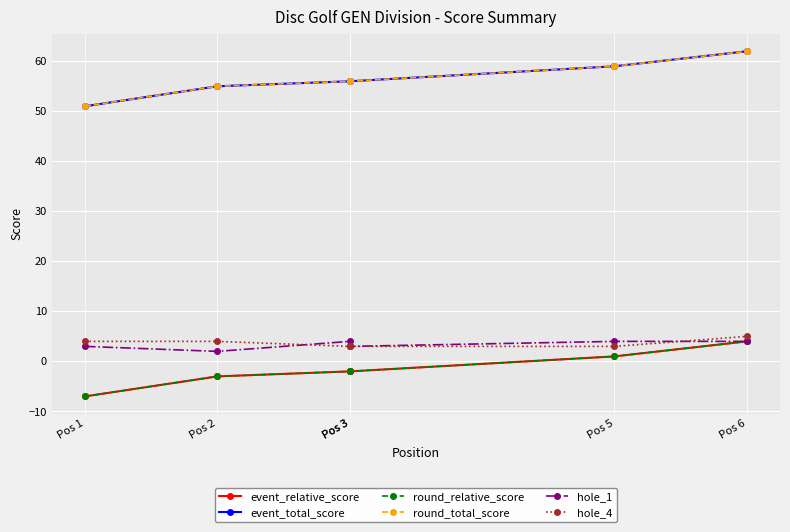

What is the difference between the second highest and second lowest values in the hole_4 series?

1